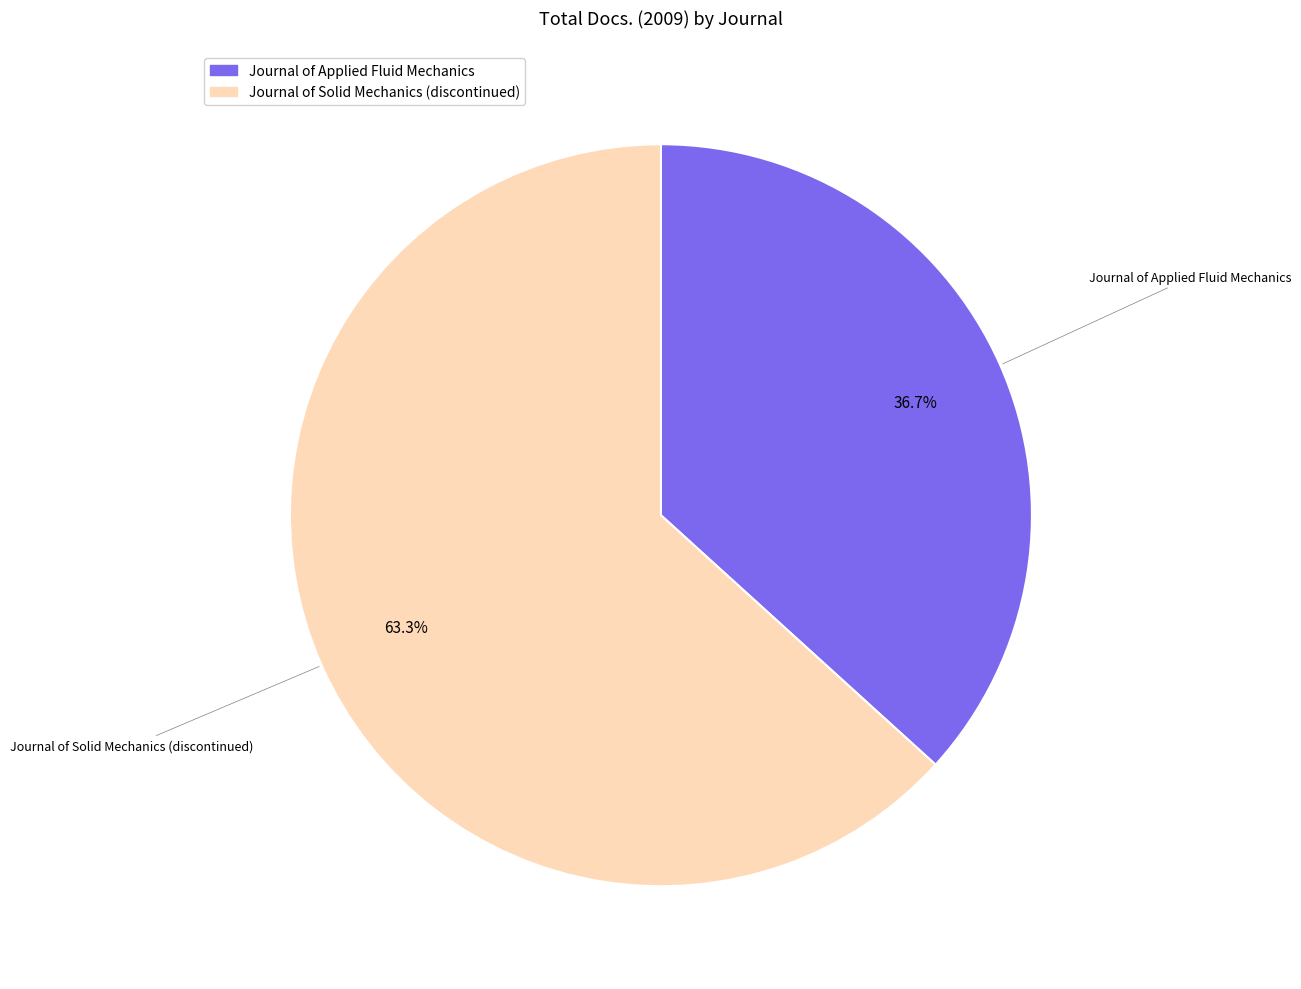

Rank the categories by value from highest to lowest.

Journal of Solid Mechanics (discontinued), Journal of Applied Fluid Mechanics